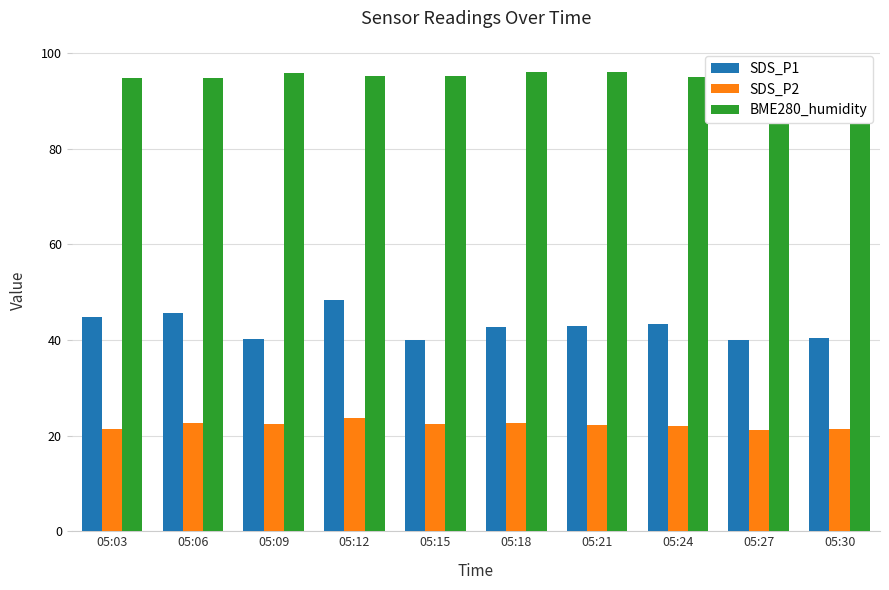

At which label does SDS_P2 first exceed 22?

05:06